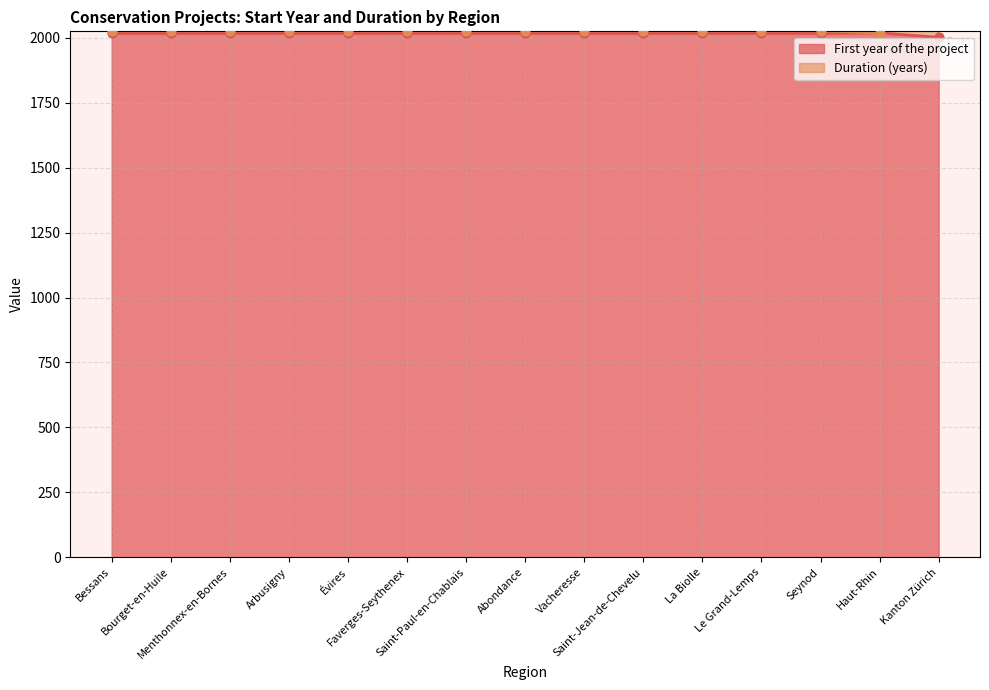

What is the total value across all series at Saint-Jean-de-Chevelu?

4044